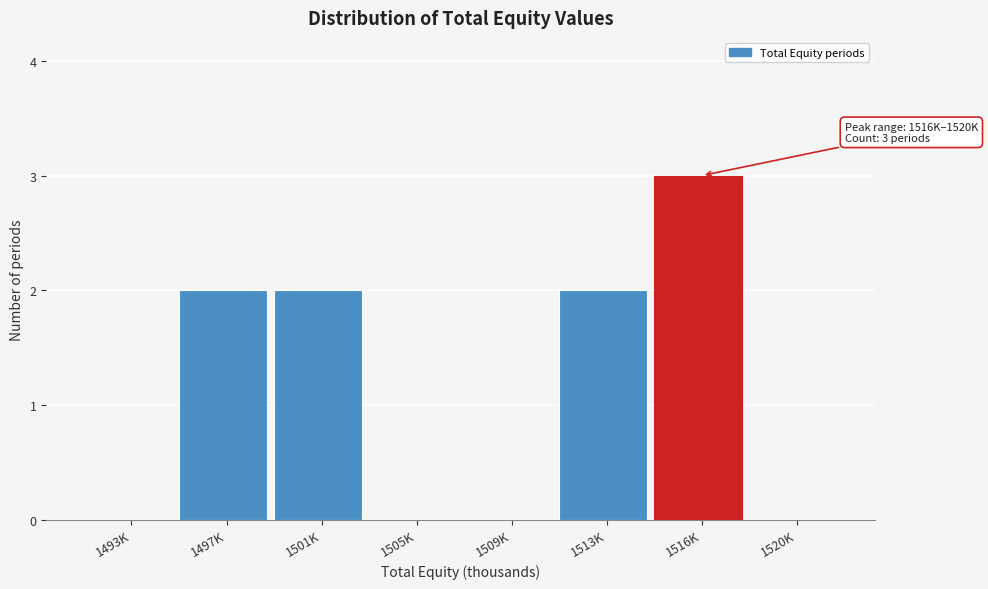

Reading left to right, what are all the values shown in this chart?

1493K=0	1497K=2	1501K=2	1505K=0	1509K=0	1513K=2	1516K=3	1520K=0